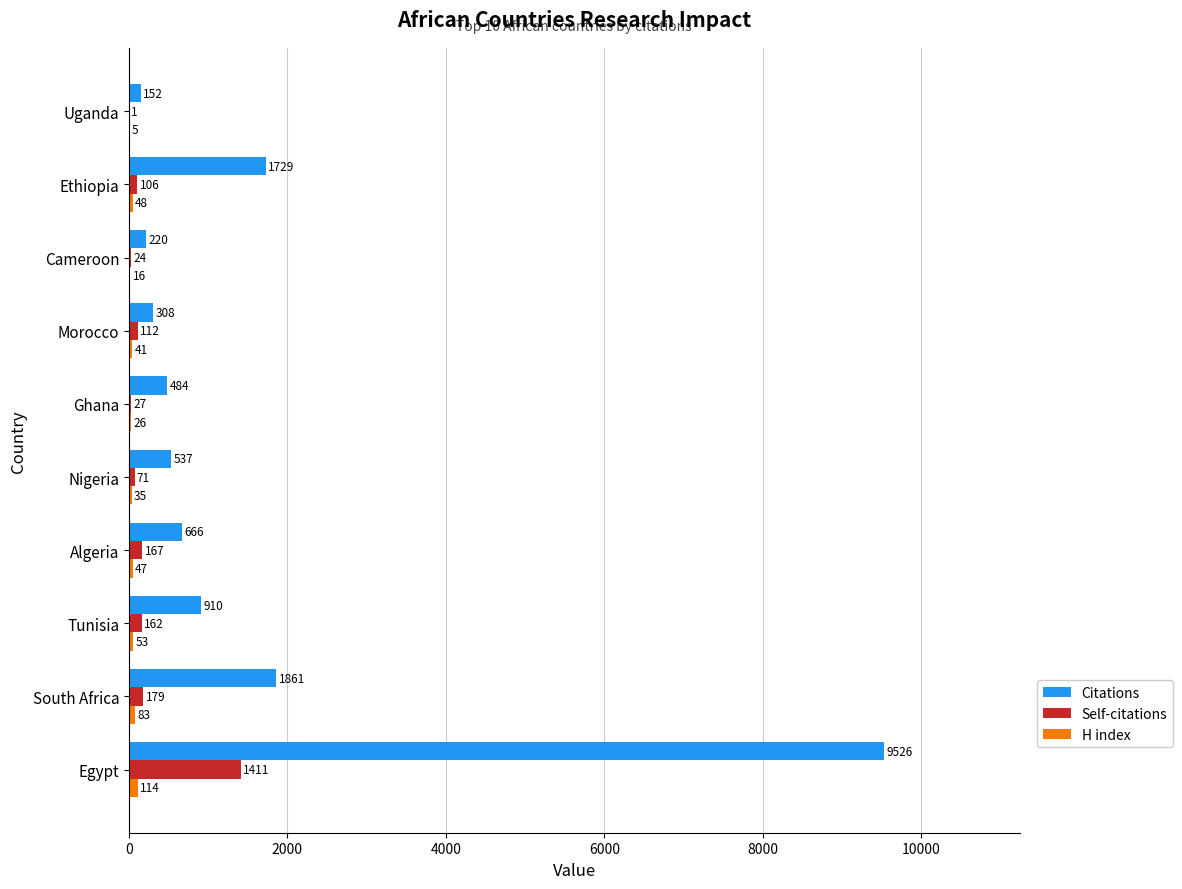

At which category is the sum across all series the highest?

Egypt